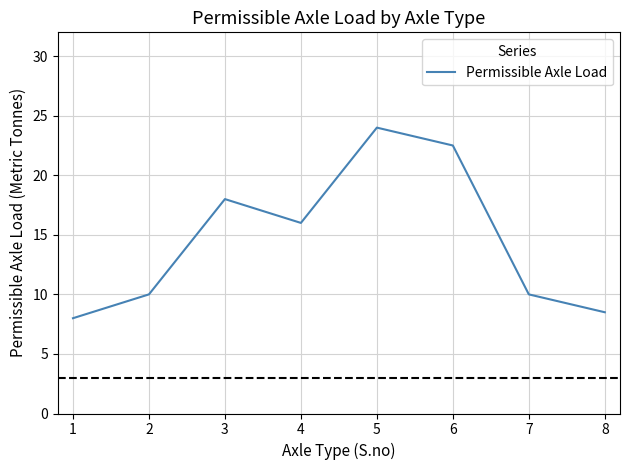

Approximately how many times larger is the value at 8 compared to 3?

0.5